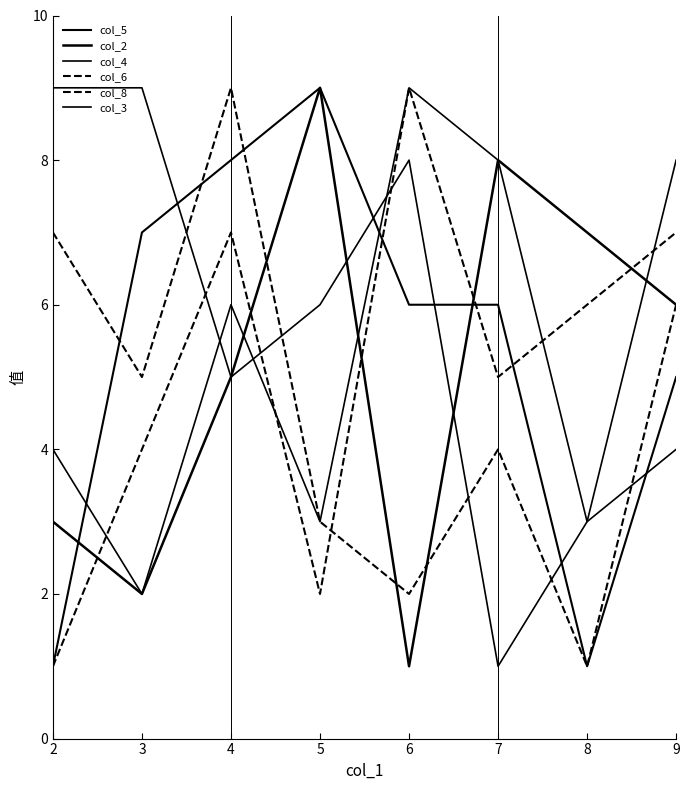

How many interior local peaks does the col_8 series have?

2